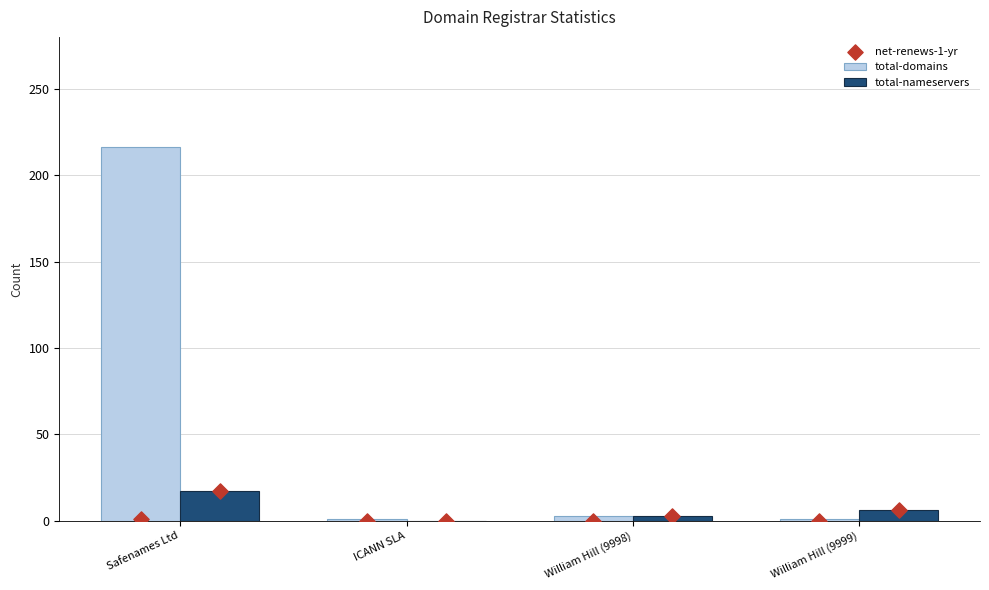

What are all the series names shown in the legend?

total-domains, total-nameservers, net-renews-1-yr